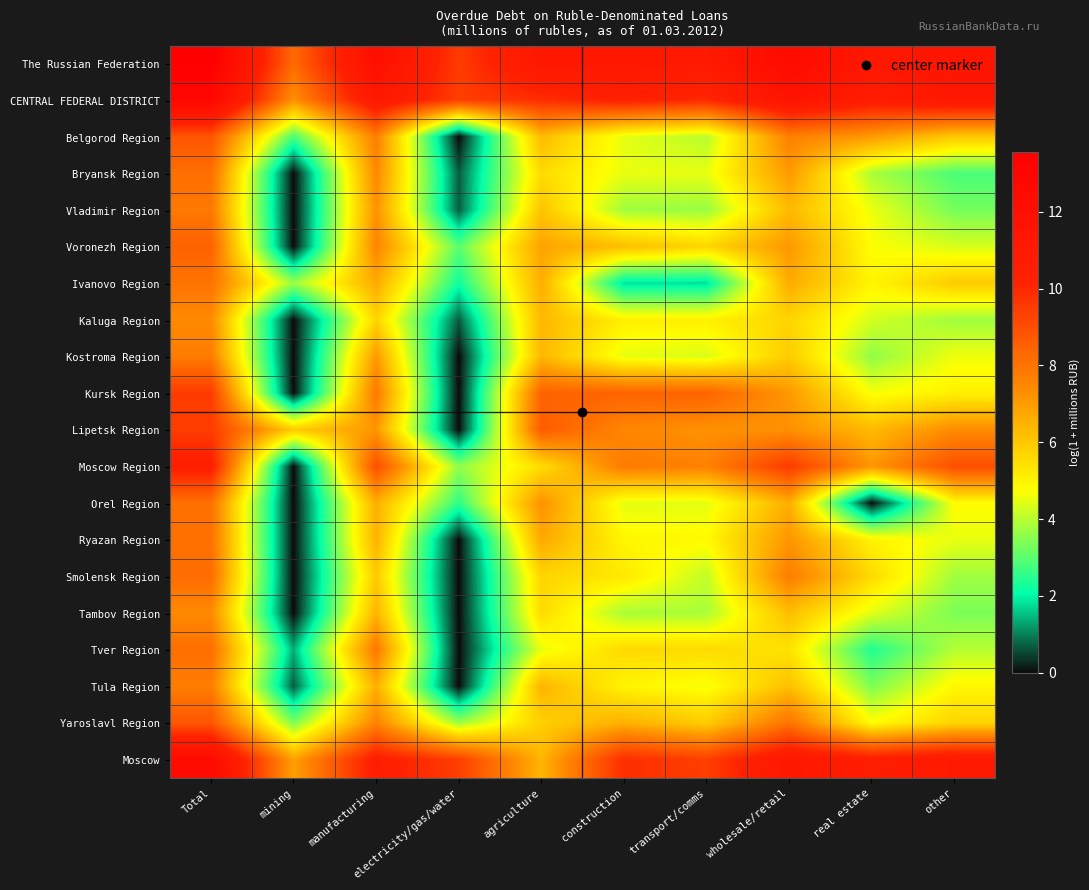

Between construction and other, which series saw the biggest shift?

Ivanovo Region